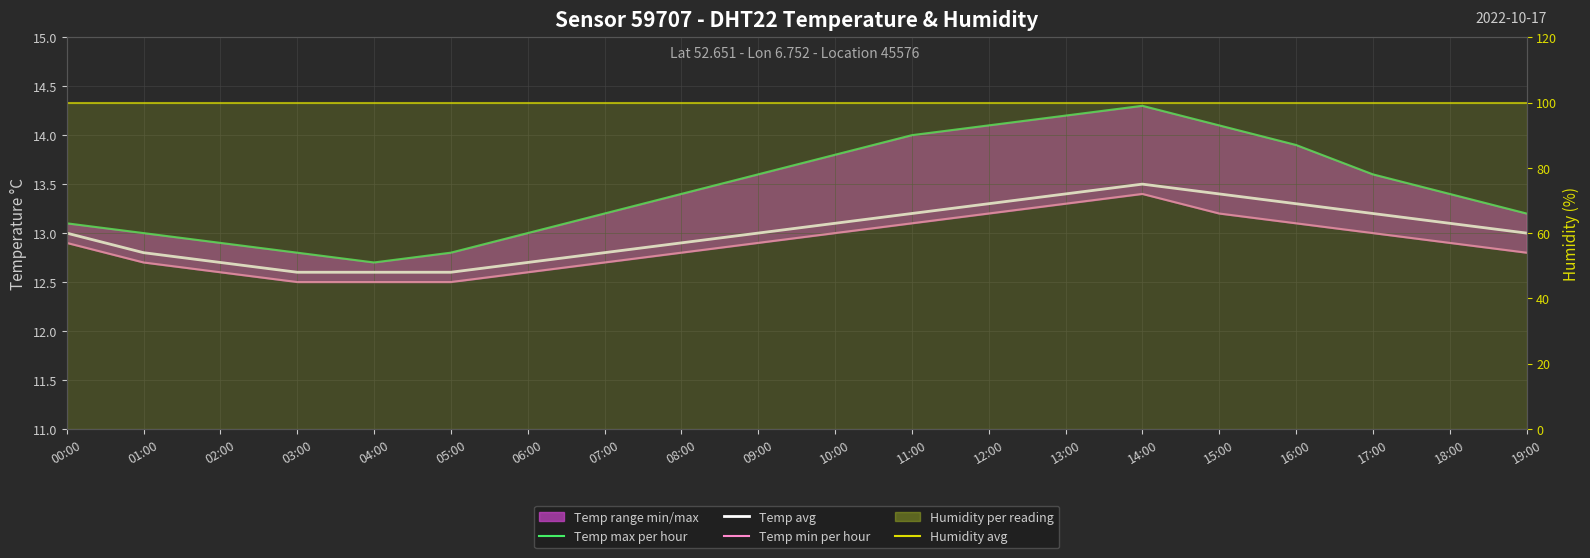

What is the lowest value of the Humidity avg series?

99.9